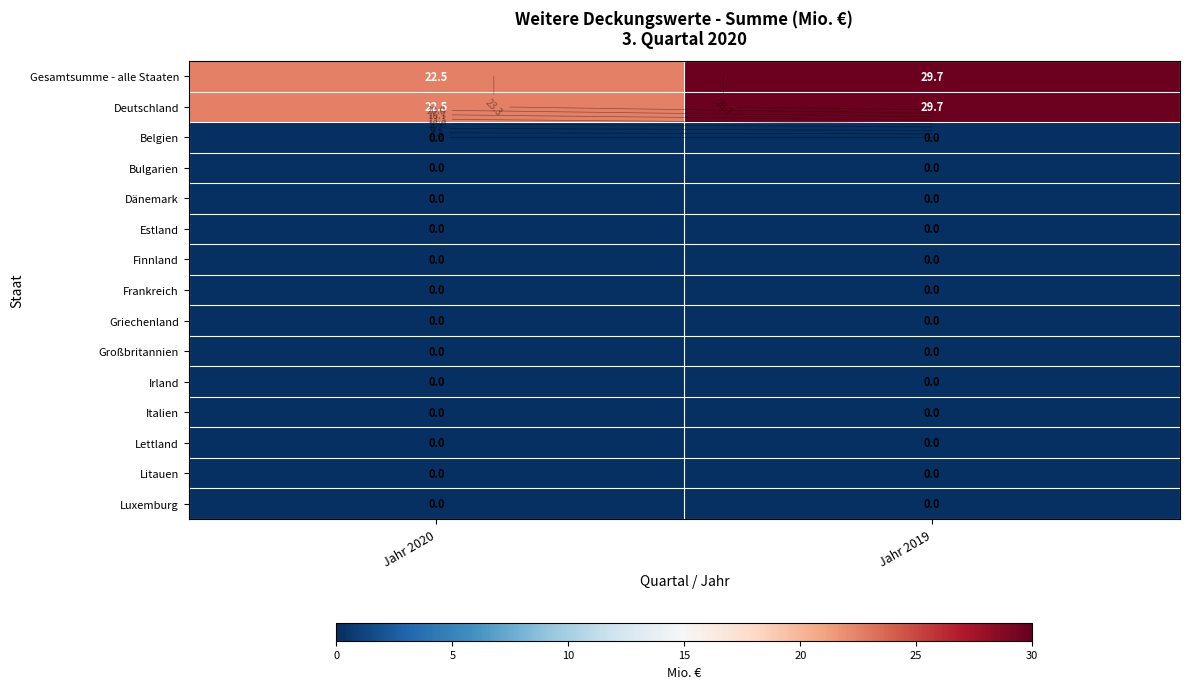

What is the maximum value for Deutschland?

29.7